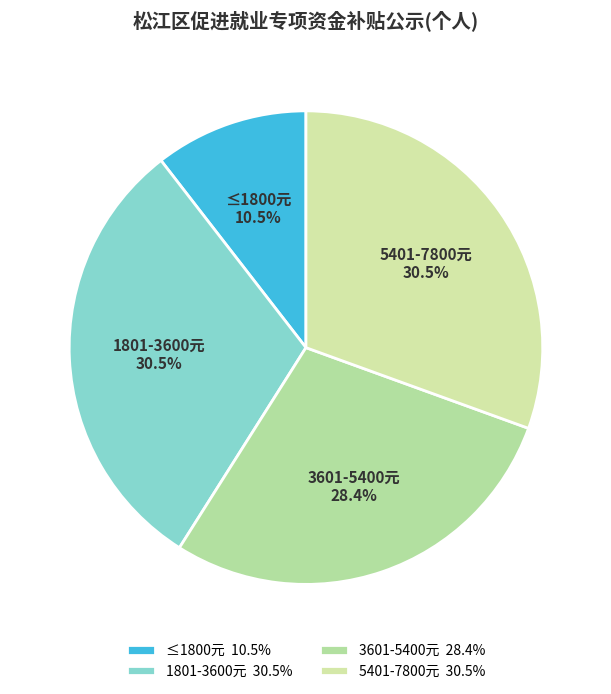

Does 5401-7800元 represent more than half of the total?

No